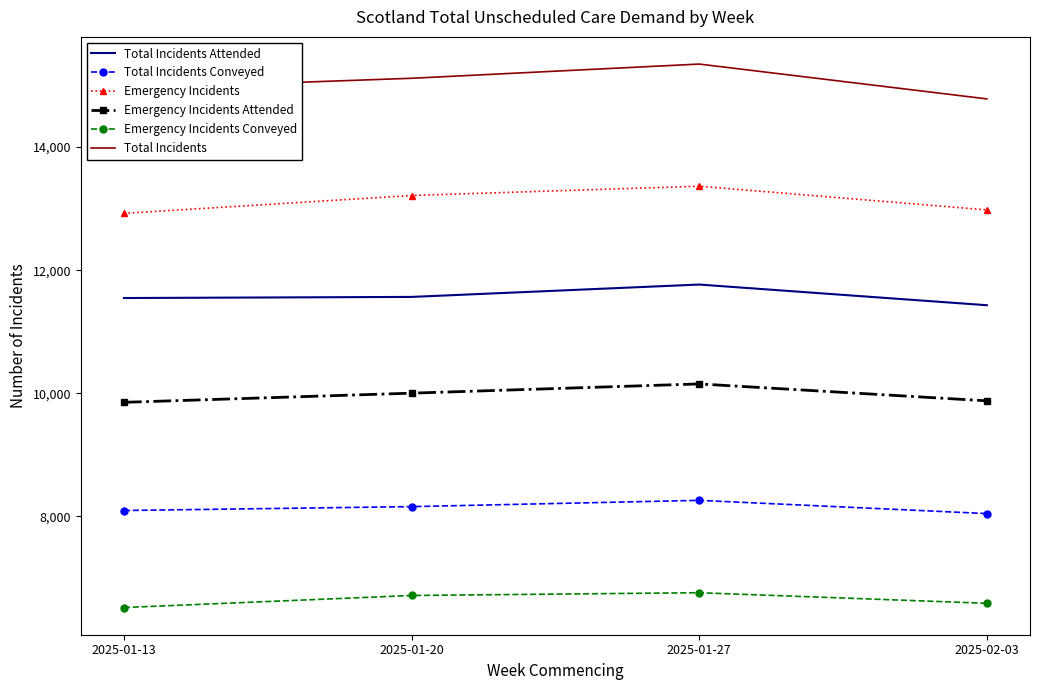

True or false: Total Incidents Attended and Emergency Incidents intersect in this chart.

False